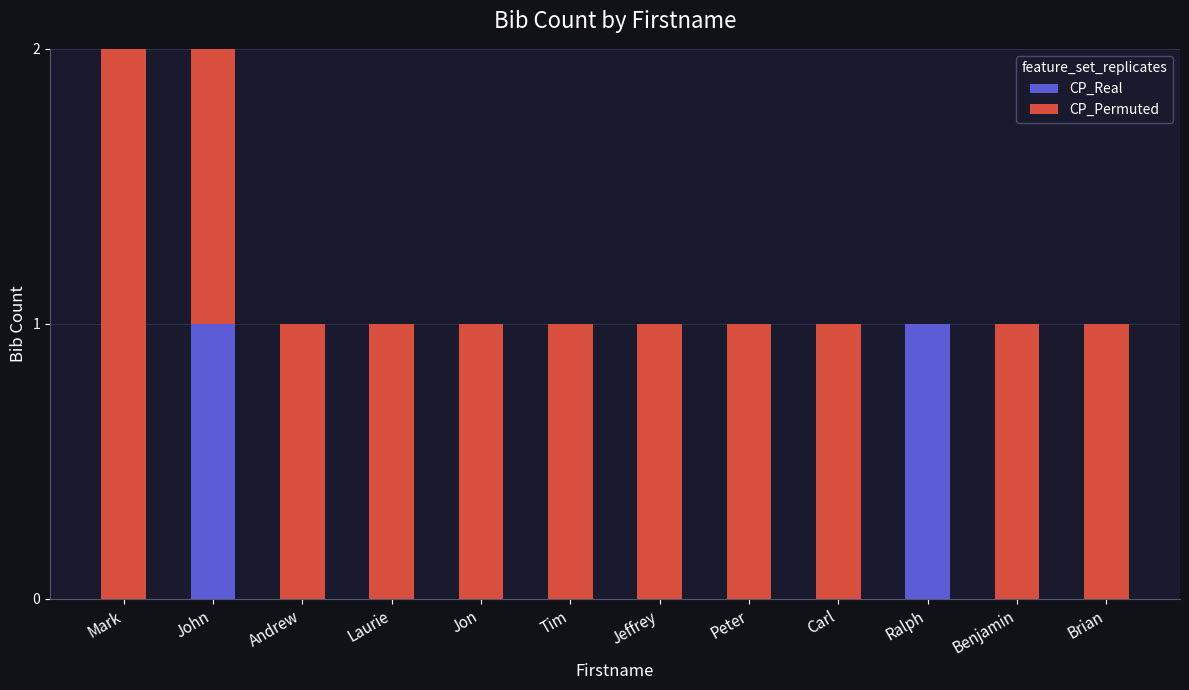

Is it true that CP_Real equals 0 at Tim?

True